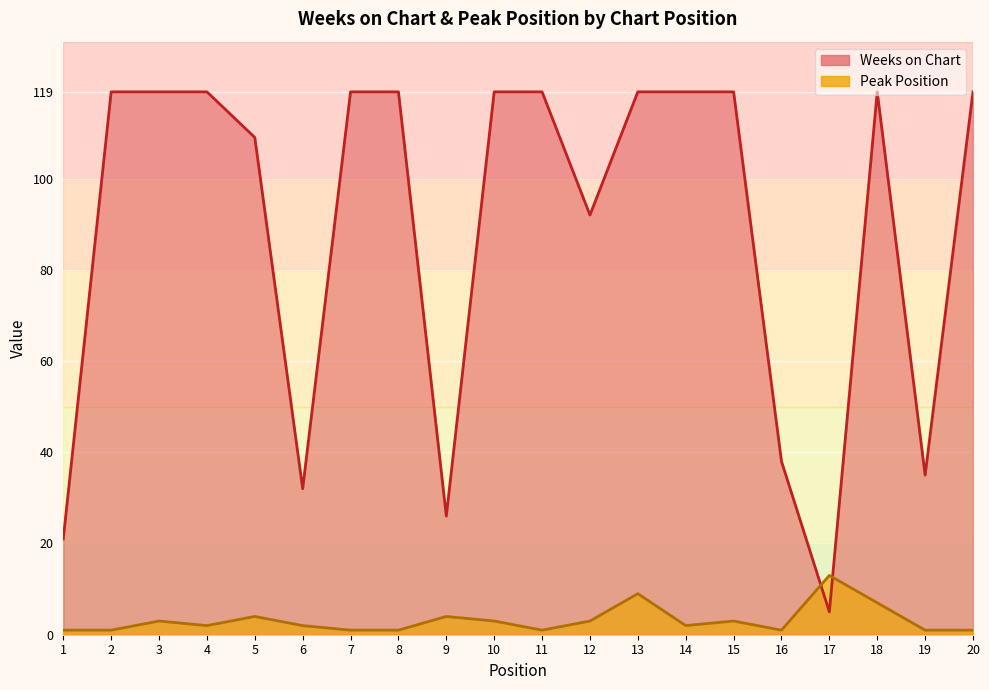

What is the sum of all Weeks on Chart values?

1786